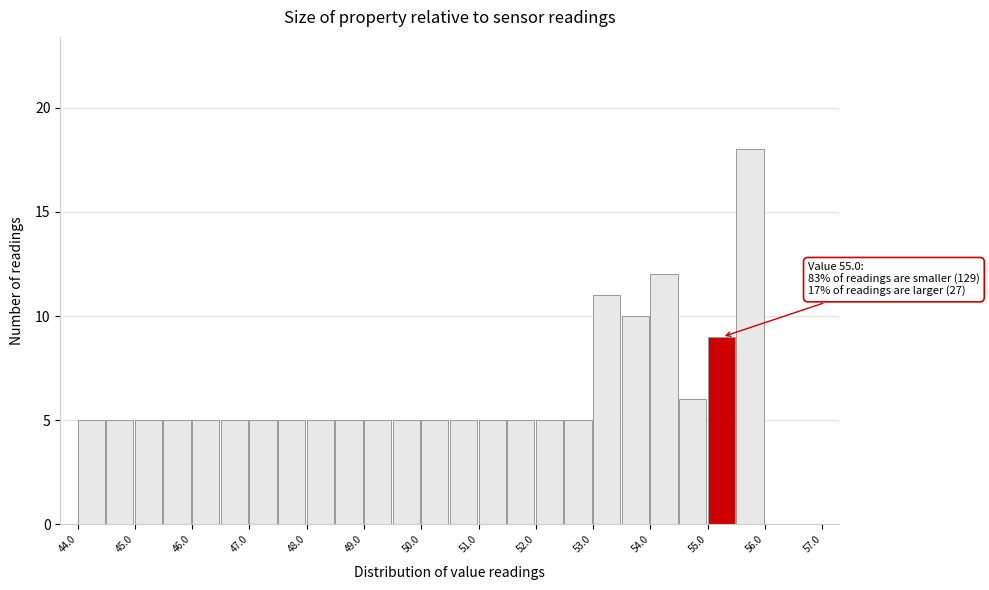

Which range on the x-axis has the tallest bar?

55.5 to 56.0